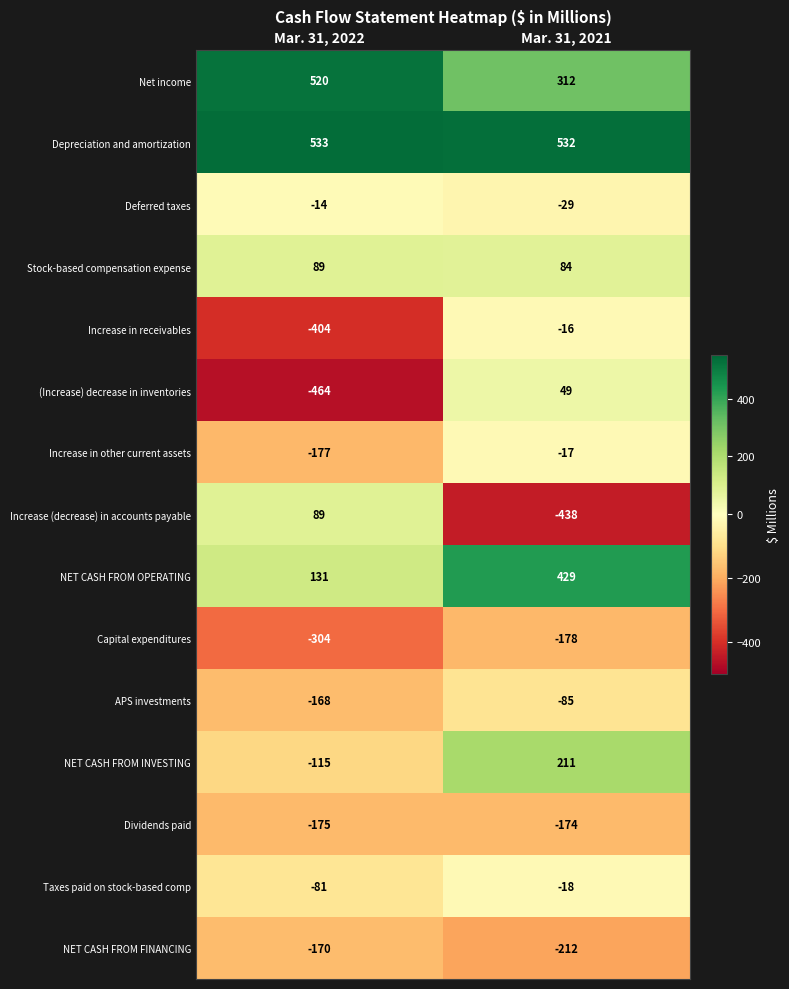

Reading left to right, transcribe all the data shown in this chart.

Net income: Mar. 31, 2022=520	Mar. 31, 2021=312
Depreciation and amortization: Mar. 31, 2022=533	Mar. 31, 2021=532
Deferred taxes: Mar. 31, 2022=-14	Mar. 31, 2021=-29
Stock-based compensation expense: Mar. 31, 2022=89	Mar. 31, 2021=84
Increase in receivables: Mar. 31, 2022=-404	Mar. 31, 2021=-16
(Increase) decrease in inventories: Mar. 31, 2022=-464	Mar. 31, 2021=49
Increase in other current assets: Mar. 31, 2022=-177	Mar. 31, 2021=-17
Increase (decrease) in accounts payable: Mar. 31, 2022=89	Mar. 31, 2021=-438
NET CASH FROM OPERATING: Mar. 31, 2022=131	Mar. 31, 2021=429
Capital expenditures: Mar. 31, 2022=-304	Mar. 31, 2021=-178
APS investments: Mar. 31, 2022=-168	Mar. 31, 2021=-85
NET CASH FROM INVESTING: Mar. 31, 2022=-115	Mar. 31, 2021=211
Dividends paid: Mar. 31, 2022=-175	Mar. 31, 2021=-174
Taxes paid on stock-based comp: Mar. 31, 2022=-81	Mar. 31, 2021=-18
NET CASH FROM FINANCING: Mar. 31, 2022=-170	Mar. 31, 2021=-212